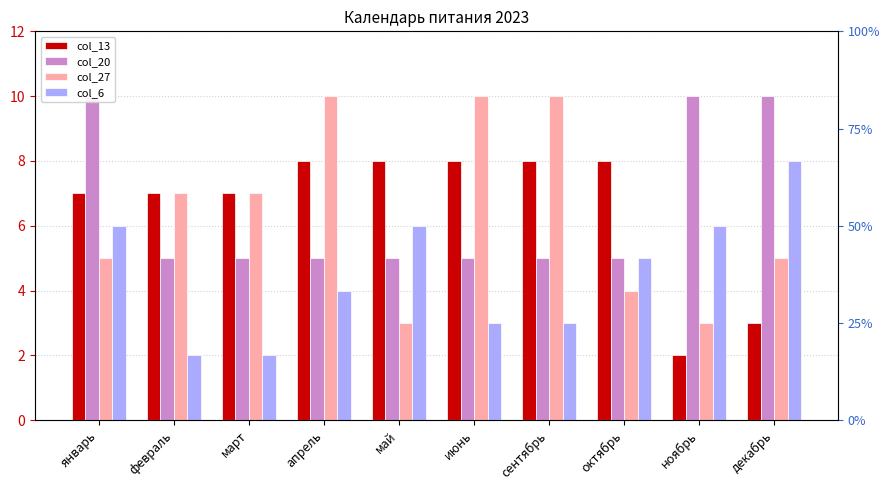

What is the difference between the second highest and minimum values in the col_6 series?

4